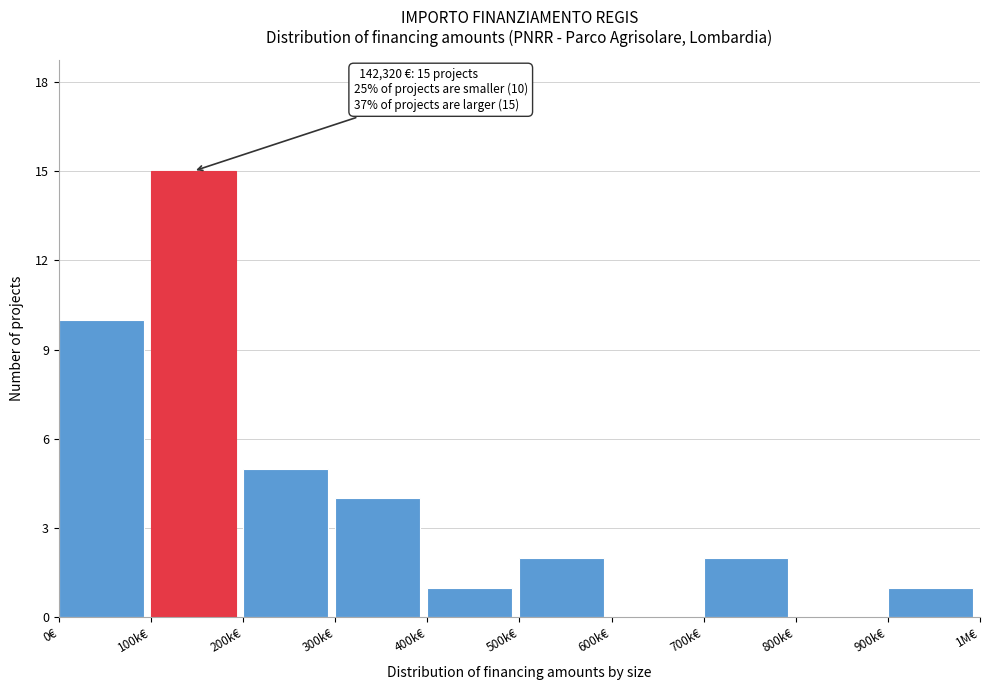

Reading right to left, list all the values displayed in this chart.

900k€=1	800k€=0	700k€=2	600k€=0	500k€=2	400k€=1	300k€=4	200k€=5	100k€=15	0€=10